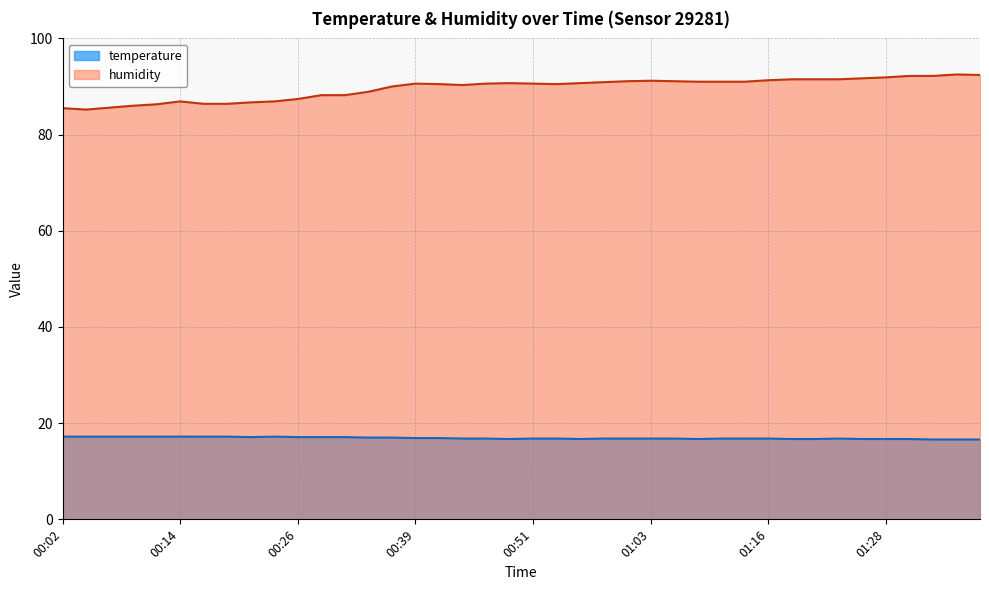

What is the sum of the temperature values at 01:26 and 00:02?

33.9